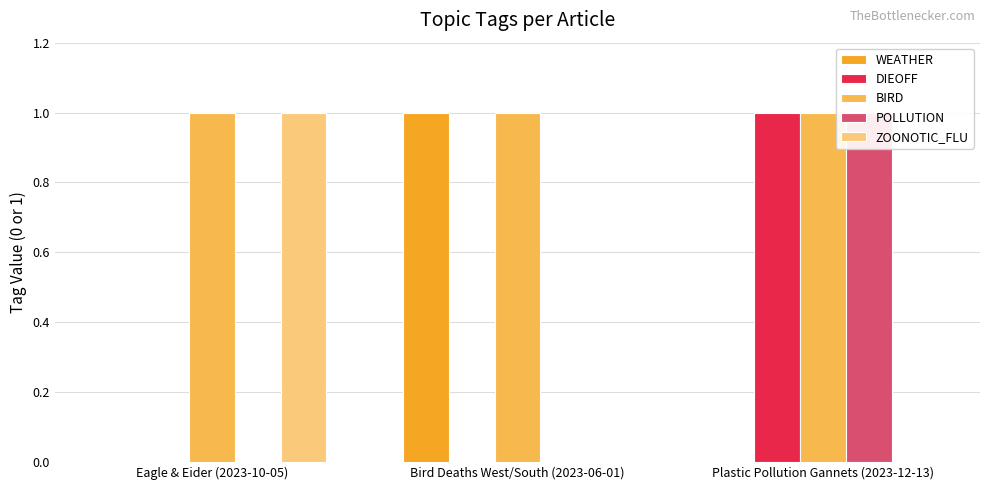

Which category has the lowest value across all series?

Eagle & Eider (2023-10-05)